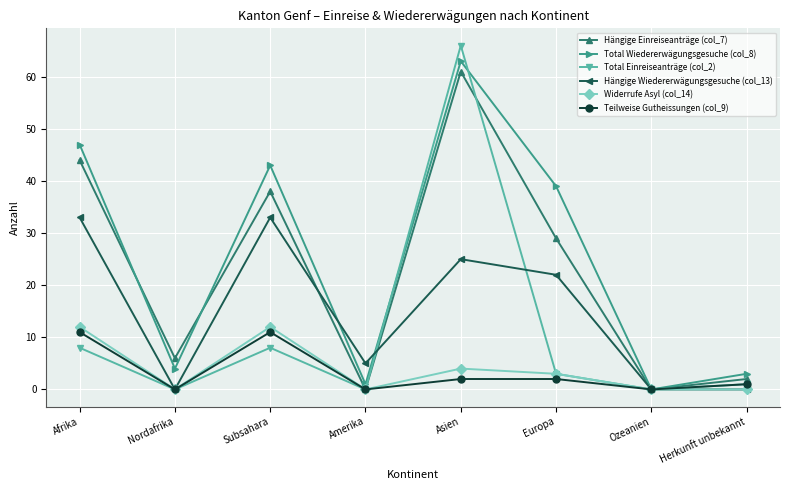

Reading left to right, extract all data points from this chart.

Hängige Einreiseanträge (col_7): 44	6	38	0	61	29	0	2
Total Wiedererwägungsgesuche (col_8): 47	4	43	1	63	39	0	3
Total Einreiseanträge (col_2): 8	0	8	0	66	3	0	1
Hängige Wiedererwägungsgesuche (col_13): 33	0	33	5	25	22	0	0
Widerrufe Asyl (col_14): 12	0	12	0	4	3	0	0
Teilweise Gutheissungen (col_9): 11	0	11	0	2	2	0	1